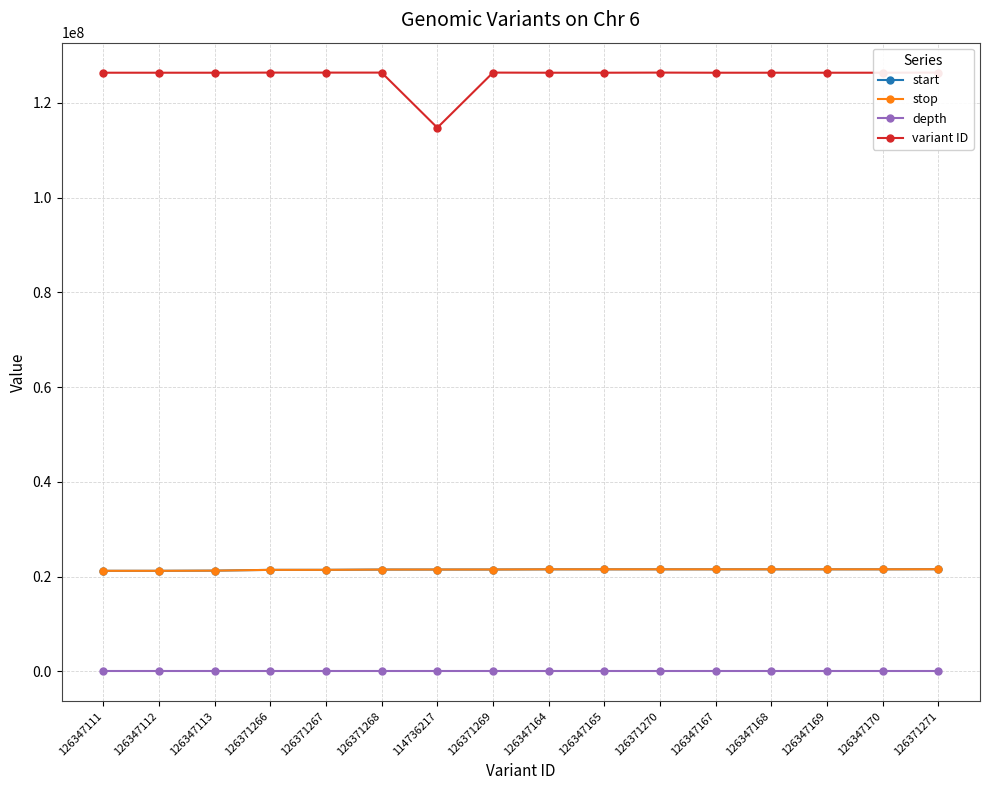

The value of start at 126347169 is 6516706. True or false?

False